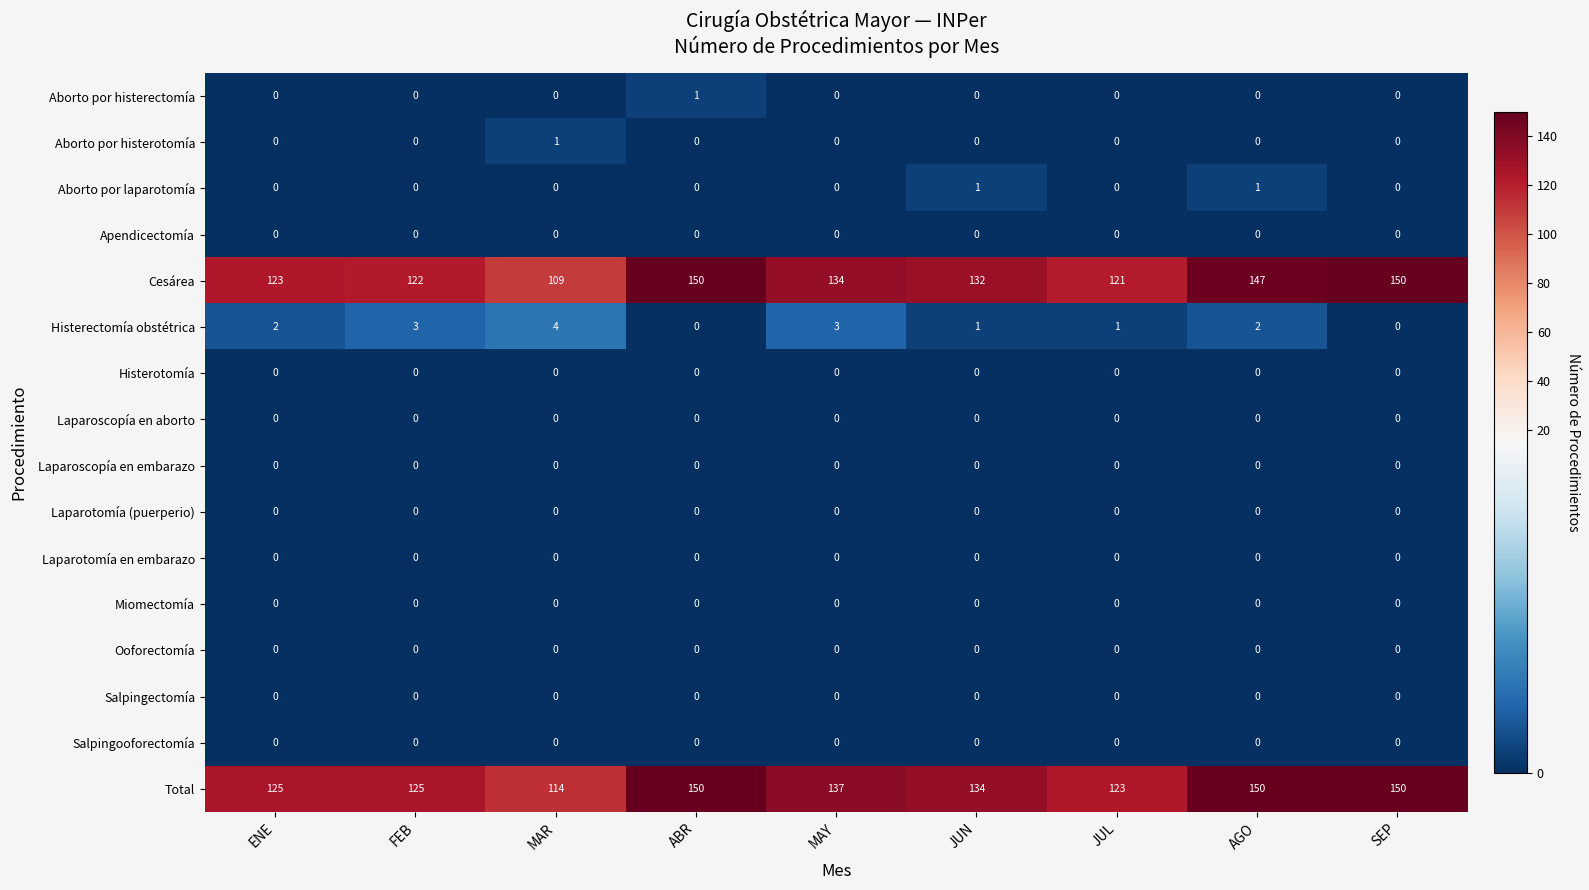

What is the maximum value shown in the chart?

150